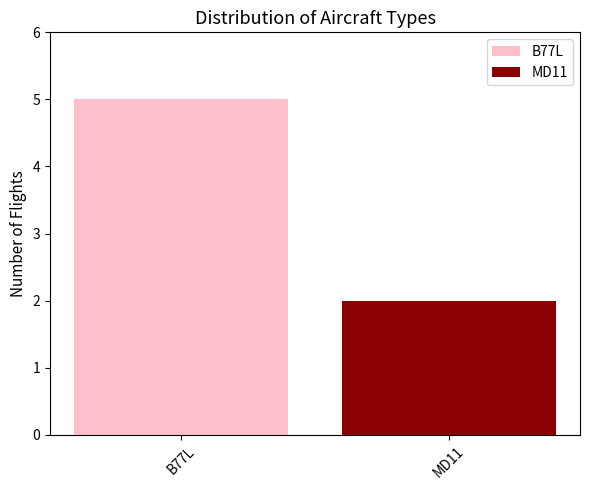

What position from the left is MD11?

2